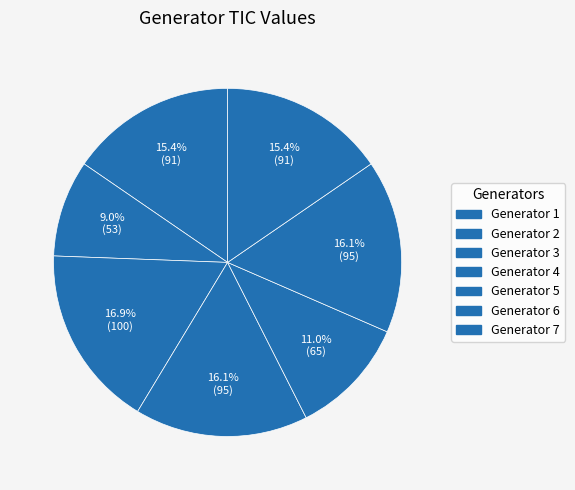

Count the number of slices in the pie.

7